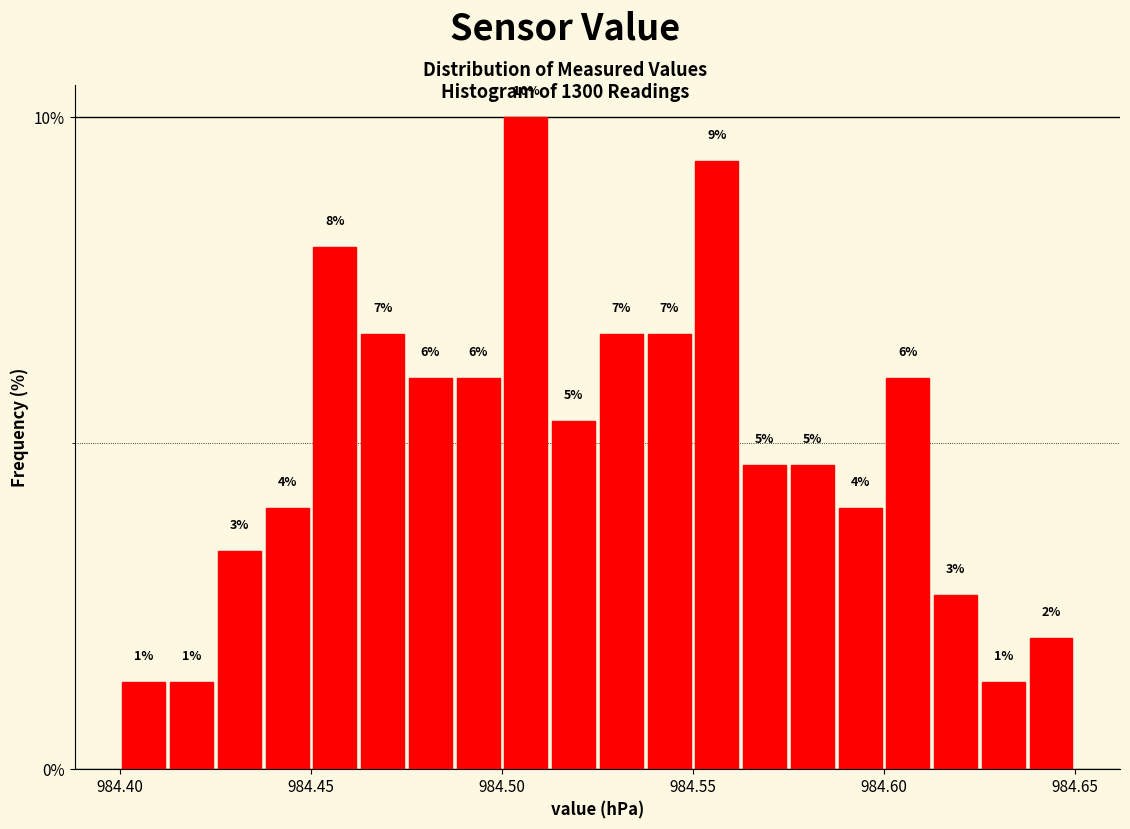

Around what value on the x-axis is the tallest bar? Give the approximate position of its centre, as read against the axis.

984.505